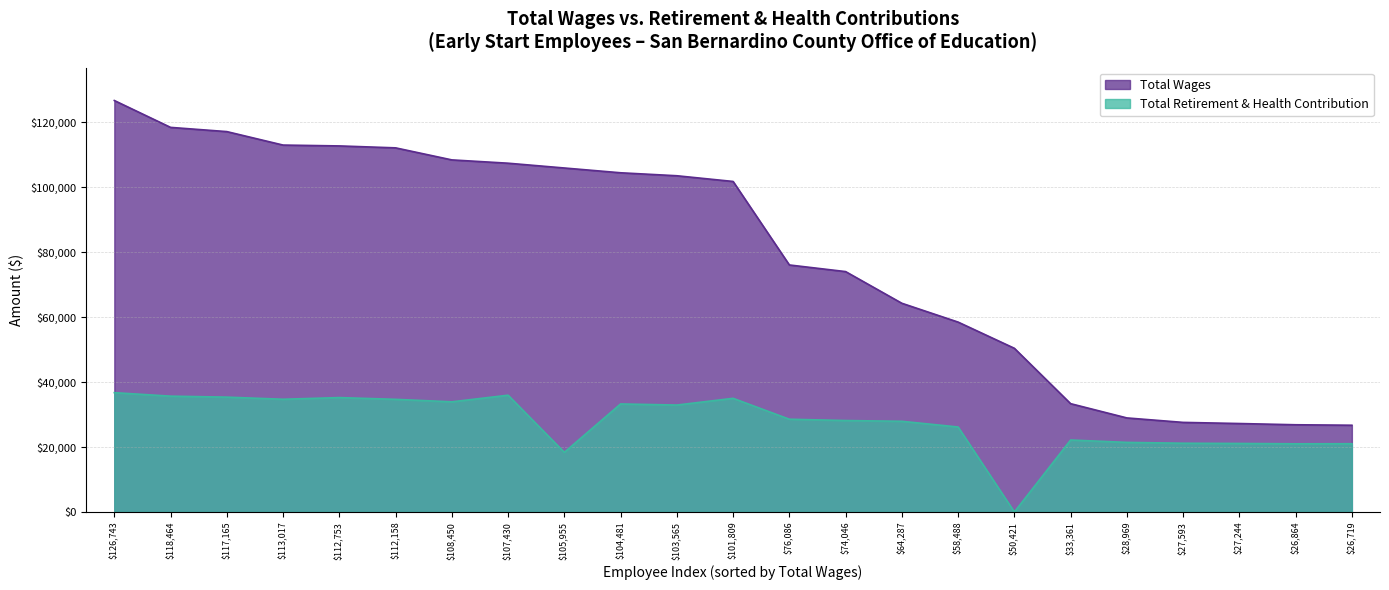

At which label is Total Wages closest to 76731?

$76,086